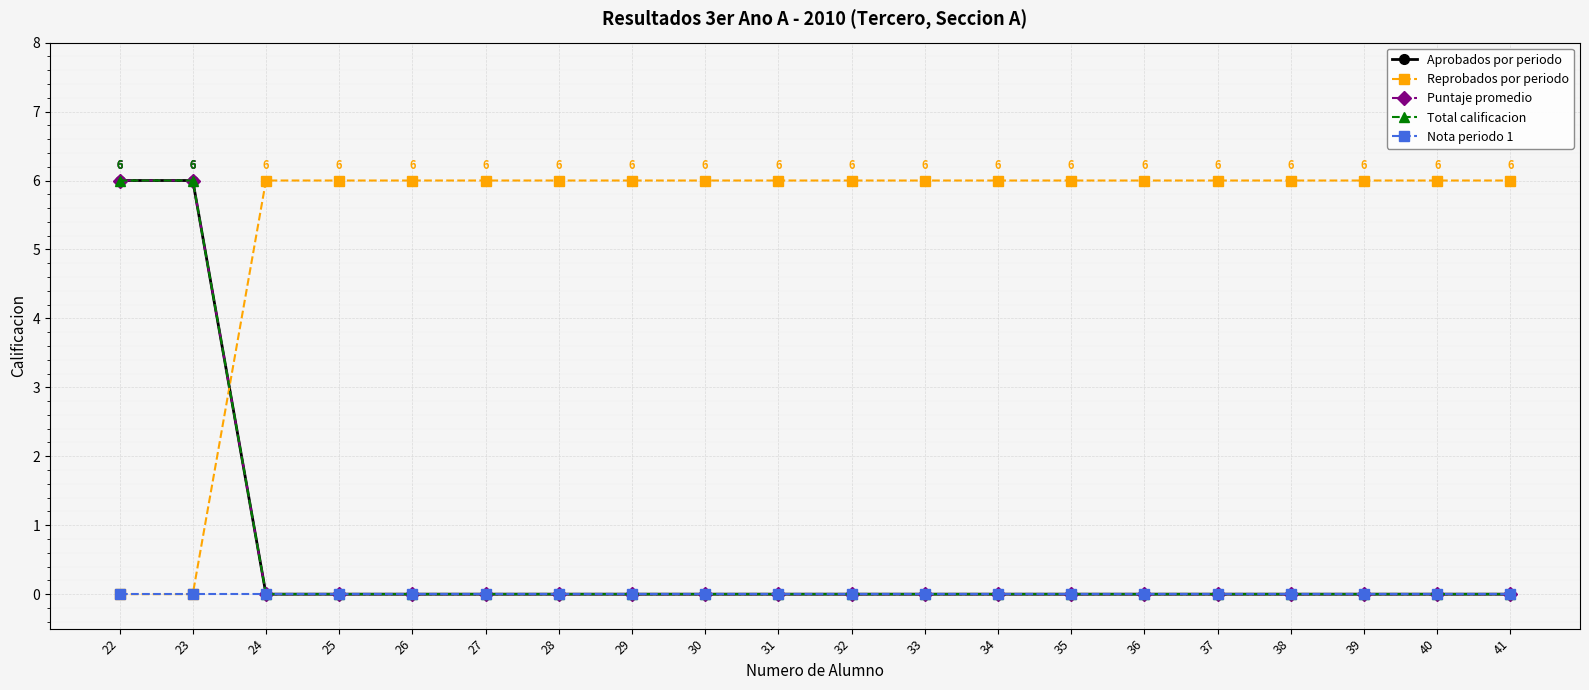

Does the chart have visible grid lines?

Yes